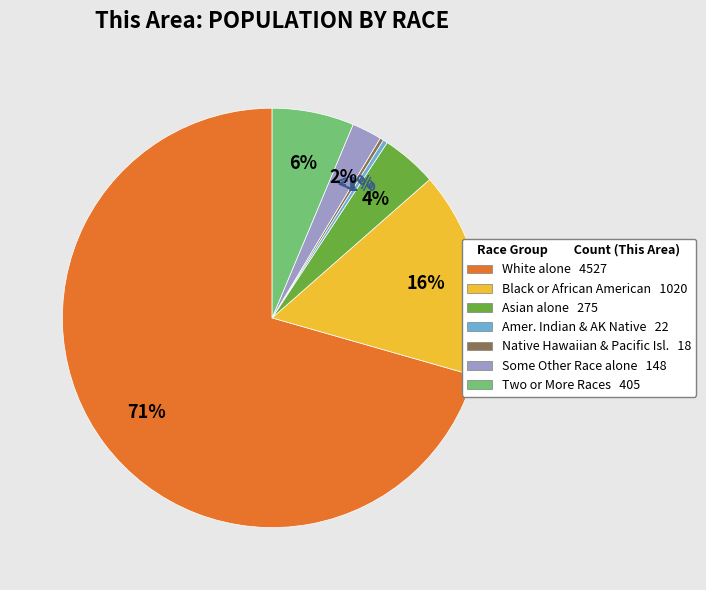

Does Black or African American alone represent more than half of the total?

No